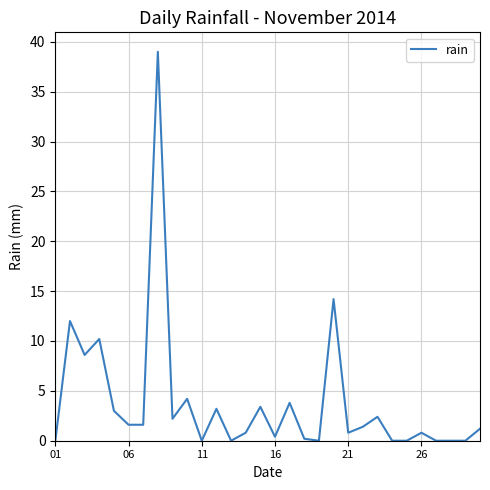

What is the maximum value shown in the chart?

39.0